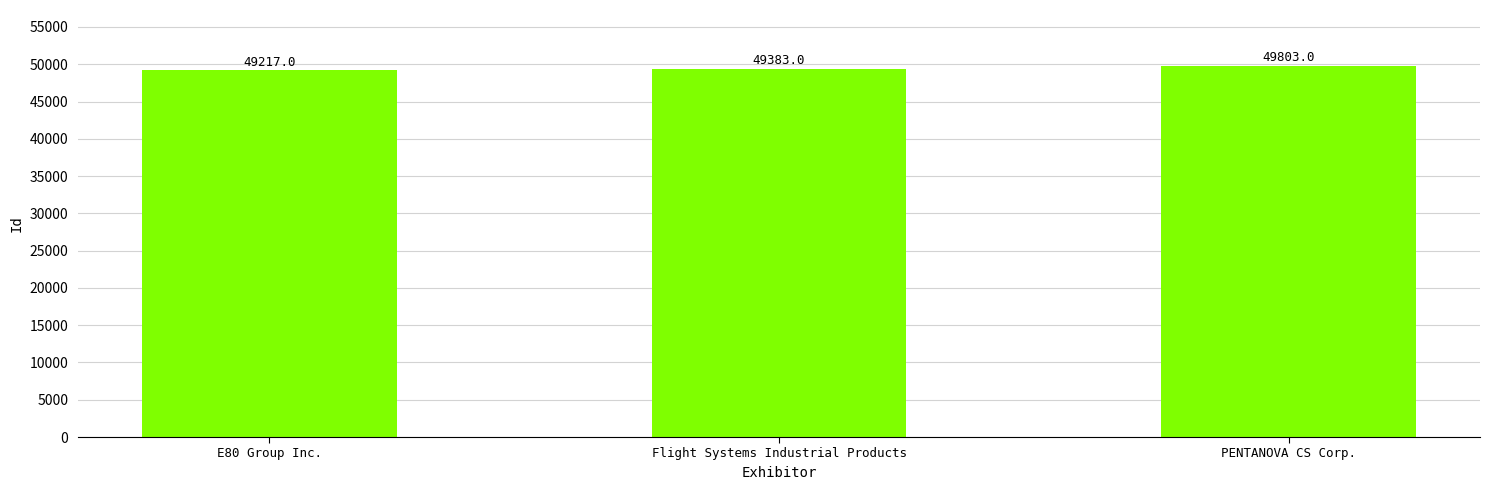

Reading left to right, transcribe all the data shown in this chart.

49217	49383	49803